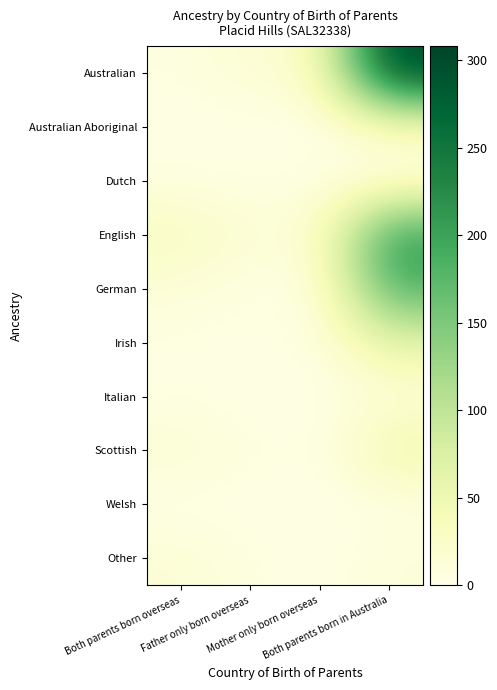

Reading left to right, what are all the values shown in this chart?

Australian: Both parents born overseas=5	Father only born overseas=17	Mother only born overseas=23	Both parents born in Australia=308
Australian Aboriginal: Both parents born overseas=0	Father only born overseas=0	Mother only born overseas=0	Both parents born in Australia=29
Dutch: Both parents born overseas=5	Father only born overseas=3	Mother only born overseas=5	Both parents born in Australia=0
English: Both parents born overseas=34	Father only born overseas=16	Mother only born overseas=15	Both parents born in Australia=211
German: Both parents born overseas=13	Father only born overseas=3	Mother only born overseas=3	Both parents born in Australia=188
Irish: Both parents born overseas=3	Father only born overseas=3	Mother only born overseas=5	Both parents born in Australia=63
Italian: Both parents born overseas=3	Father only born overseas=0	Mother only born overseas=0	Both parents born in Australia=10
Scottish: Both parents born overseas=17	Father only born overseas=8	Mother only born overseas=0	Both parents born in Australia=52
Welsh: Both parents born overseas=0	Father only born overseas=0	Mother only born overseas=0	Both parents born in Australia=4
Other: Both parents born overseas=15	Father only born overseas=6	Mother only born overseas=0	Both parents born in Australia=11